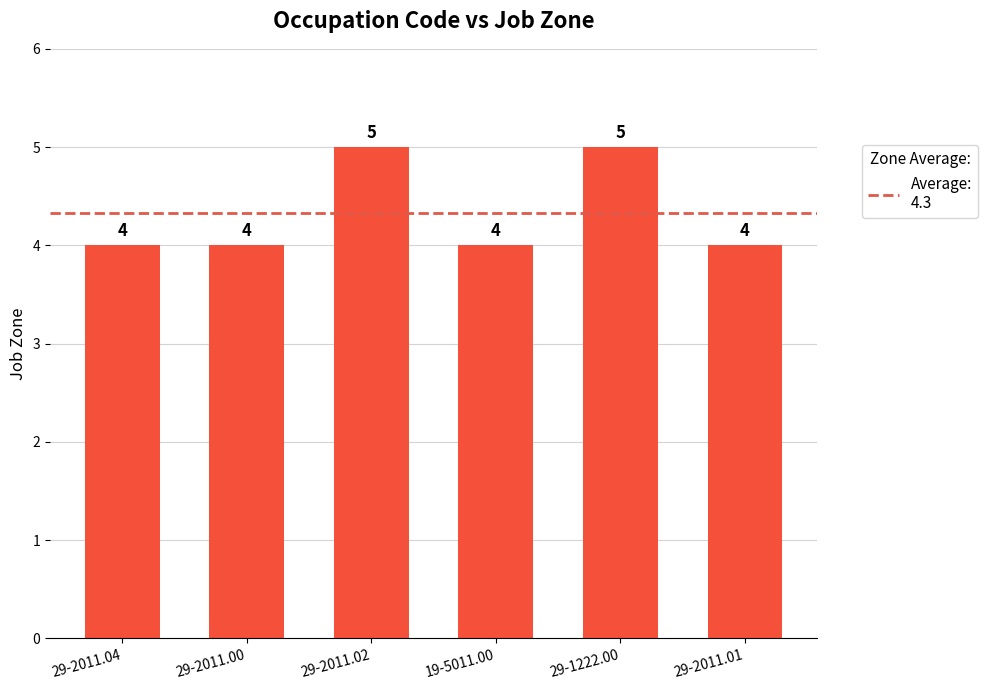

True or false: the data shows 2 at 29-2011.00.

False